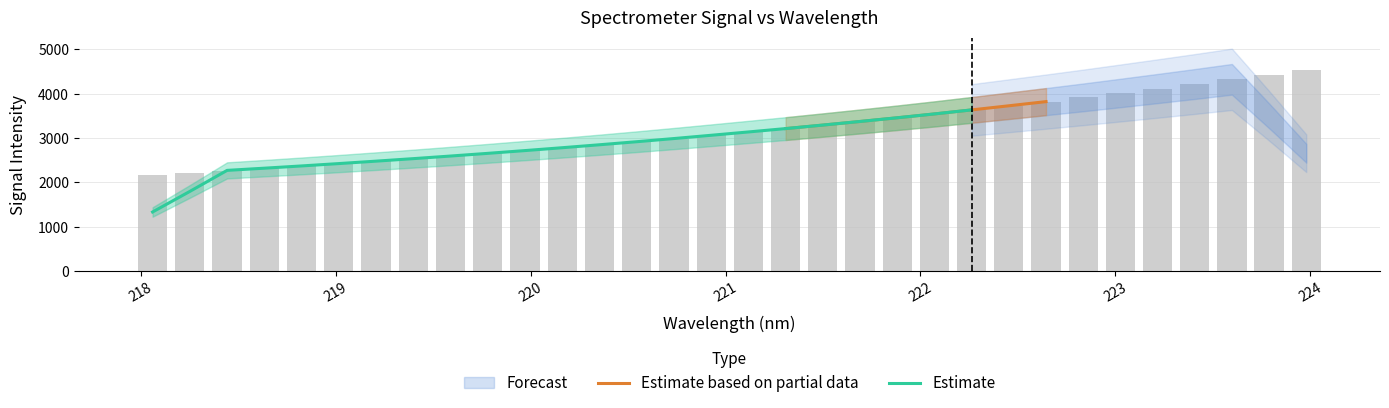

Reading right to left, transcribe all the data shown in this chart.

4542.2	4427.3	4321.8	4218.2	4110.6	4012.1	3917.2	3820.0	3723.4	3632.7	3542.0	3453.7	3366.3	3290.1	3214.7	3136.3	3057.8	2986.1	2916.2	2846.3	2778.6	2714.8	2653.3	2593.7	2533.4	2475.7	2421.6	2370.5	2319.7	2267.3	2221.6	2175.2